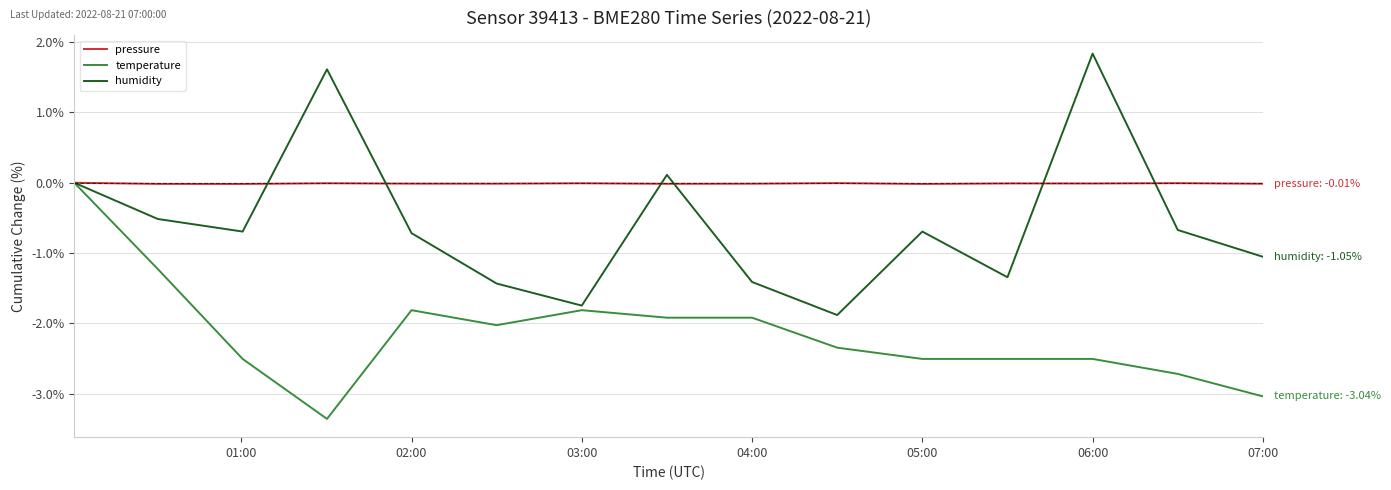

List the series in order of their overall mean, lowest first.

temperature, humidity, pressure